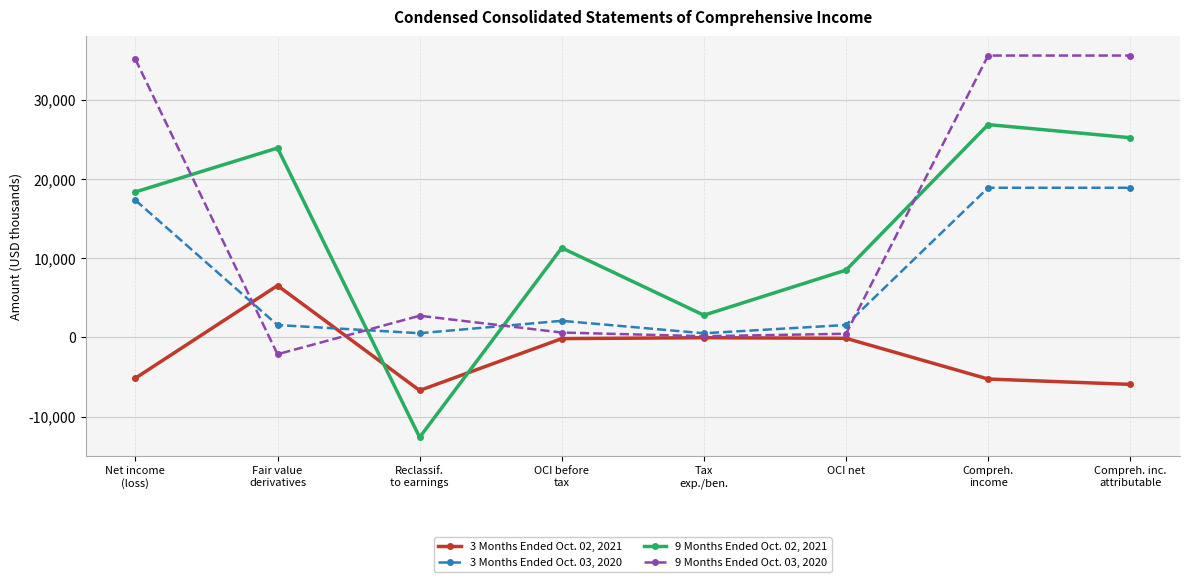

What is the difference between the 3 Months Ended Oct. 03, 2020 values at OCI before
tax and Tax
exp./ben.?

1571